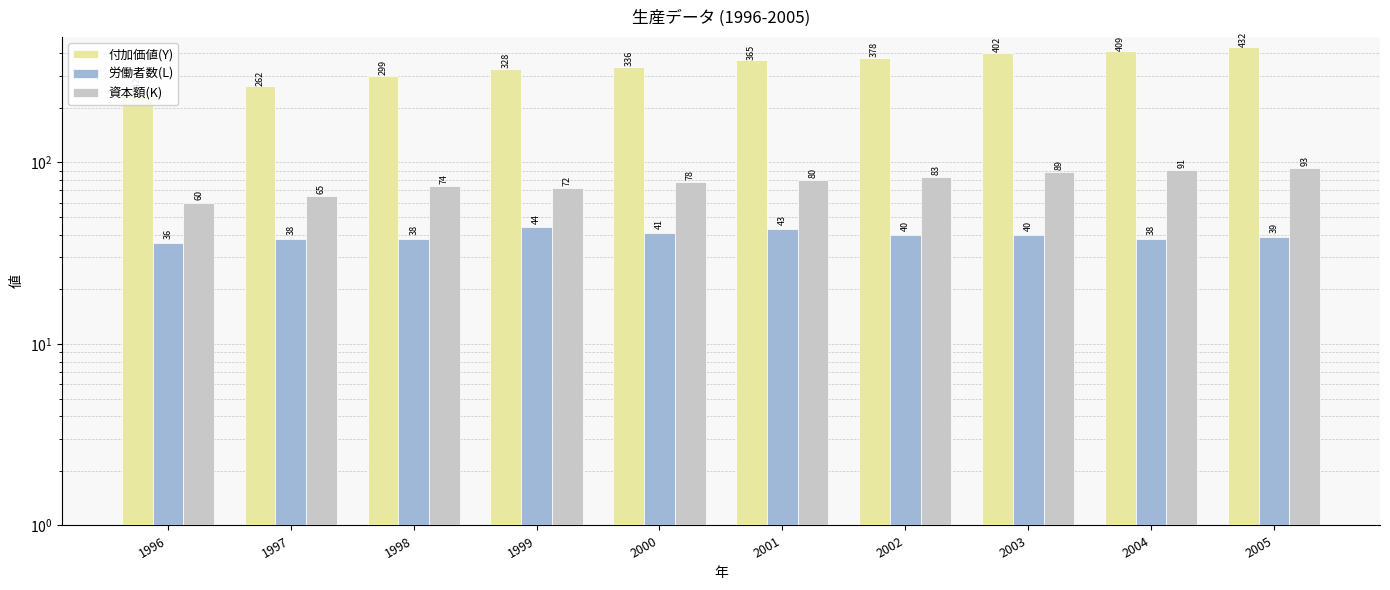

Which has a higher value, 1999 or 1997?

1999